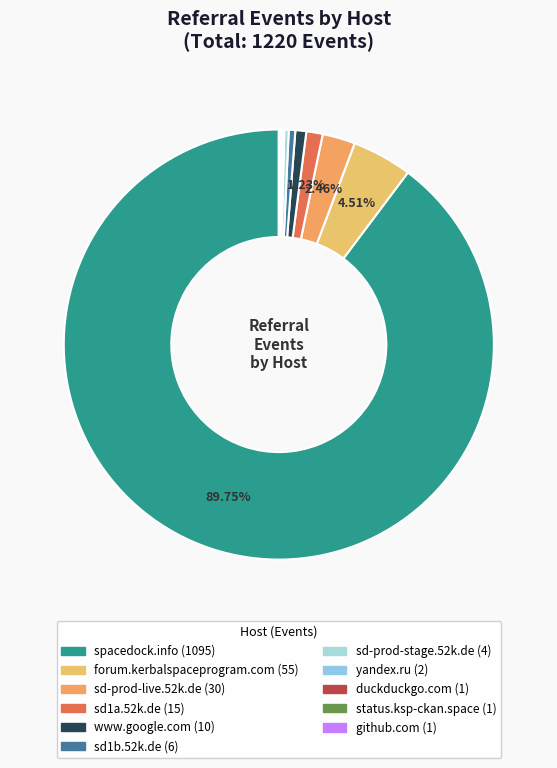

How many segments does this pie chart have?

11